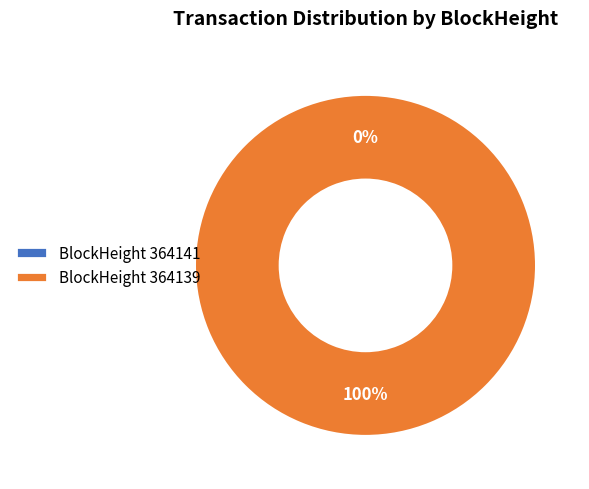

The 364139 slice represents 100% of the pie. True or false?

True